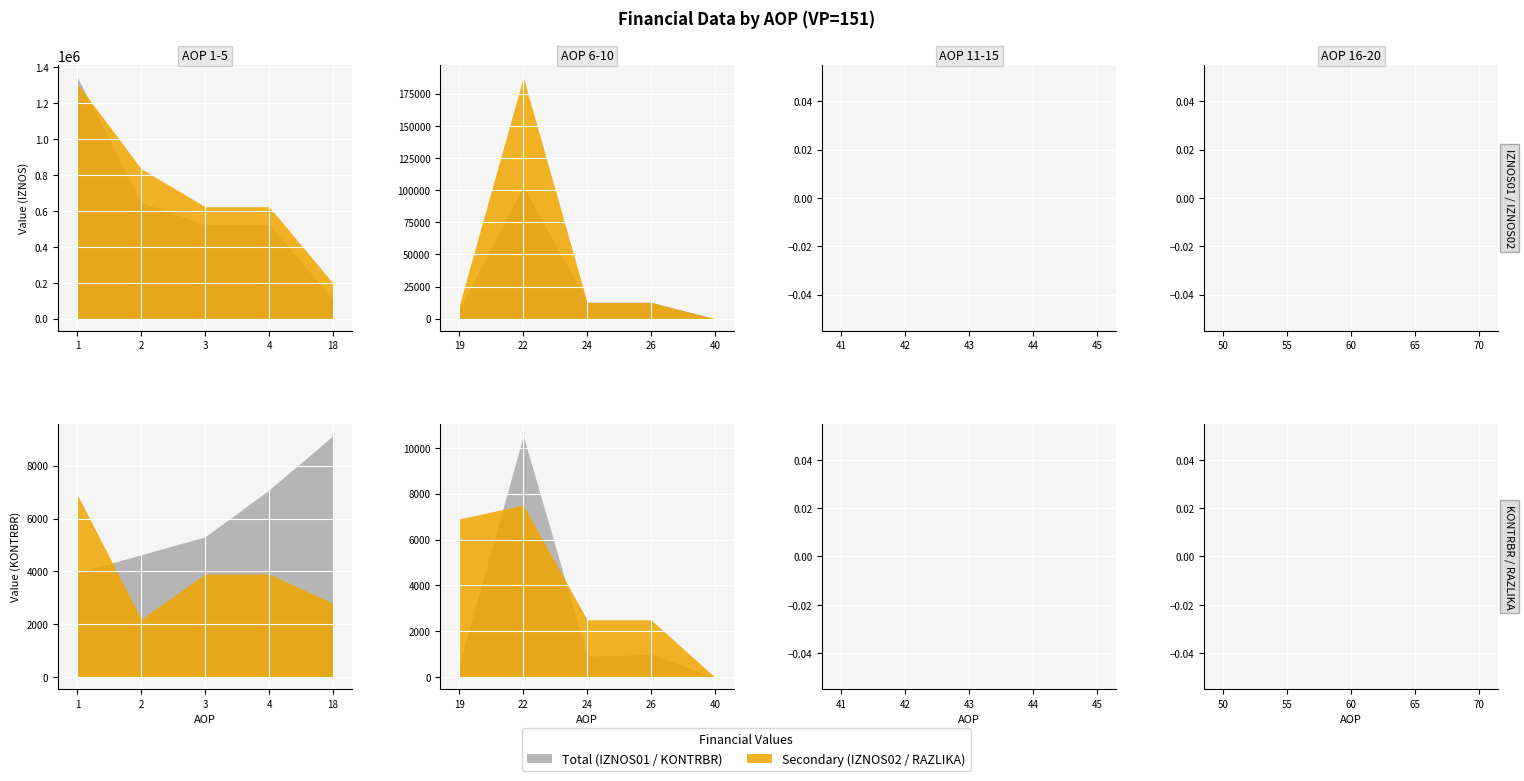

What is the value of the KONTRBR point at the 2nd from the left?

4631.3